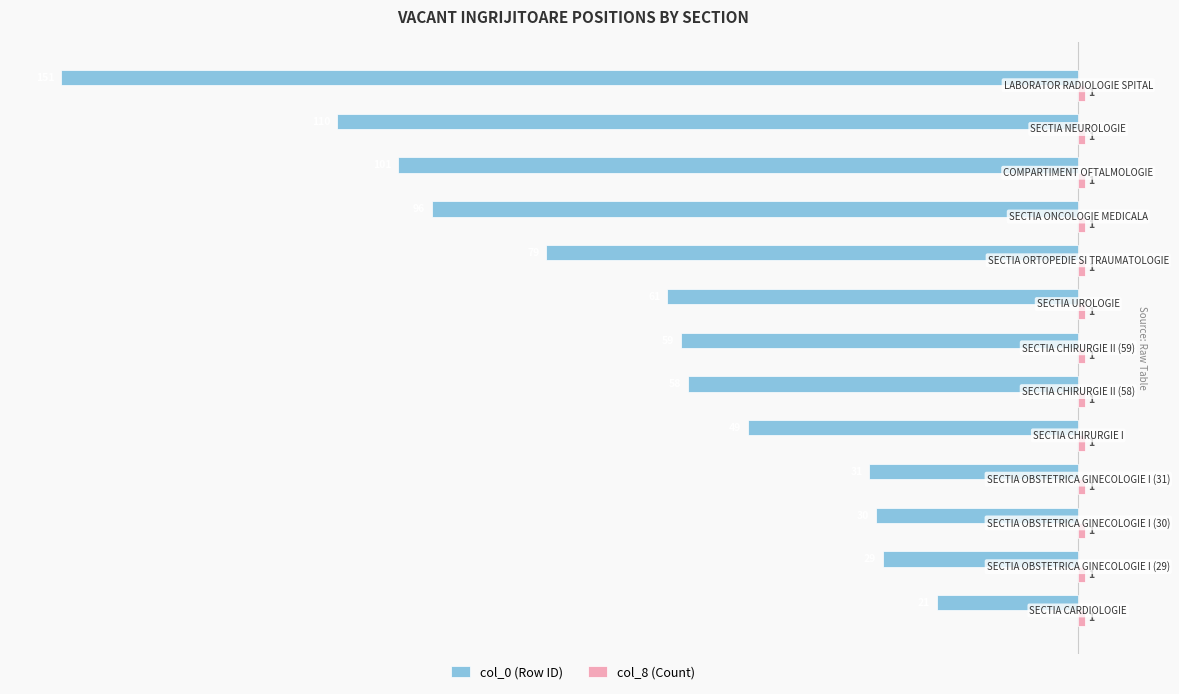

How many values in the col_0 (Row ID) series exceed -59?

6